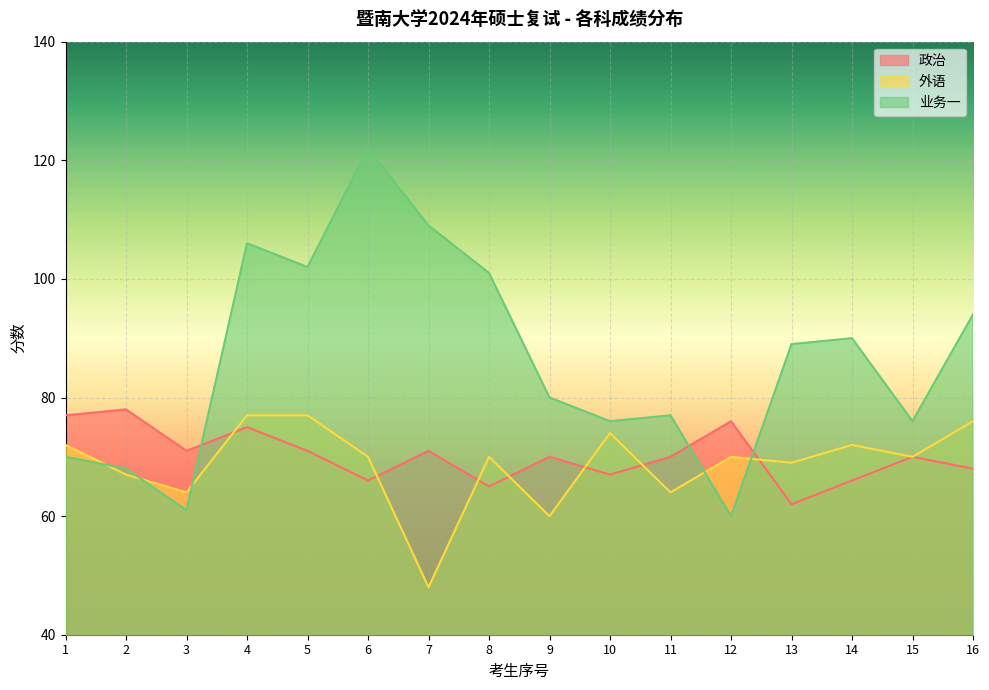

Which series has the largest range (max minus min)?

业务一